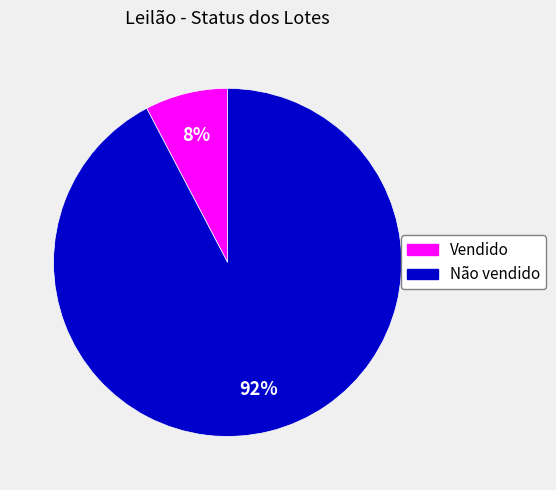

Rank the categories by value from lowest to highest.

Vendido, Não vendido